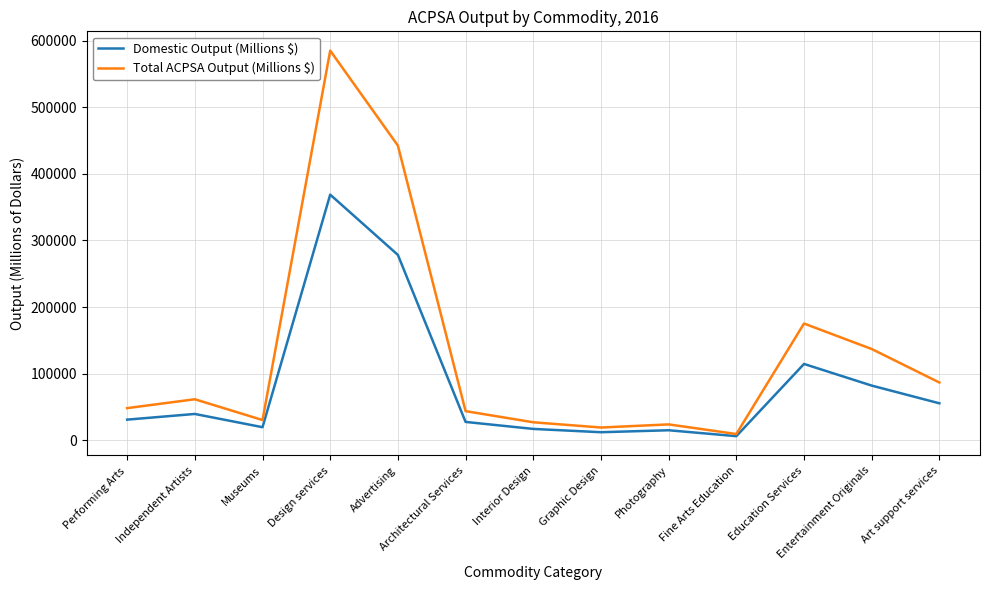

At which label is Total ACPSA Output (Millions $) closest to 297133?

Education Services